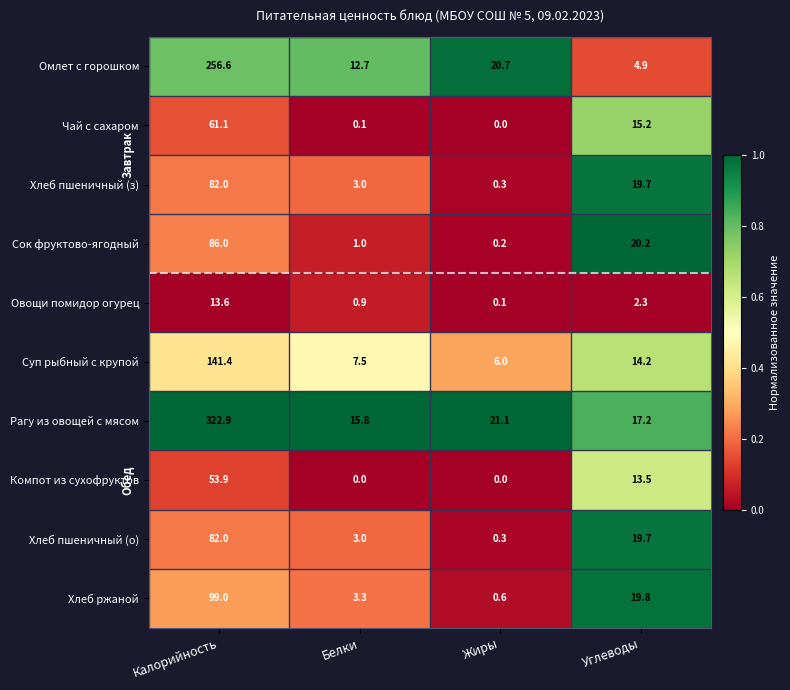

List the labels in order of Омлет с горошком value, largest first.

Калорийность, Жиры, Белки, Углеводы